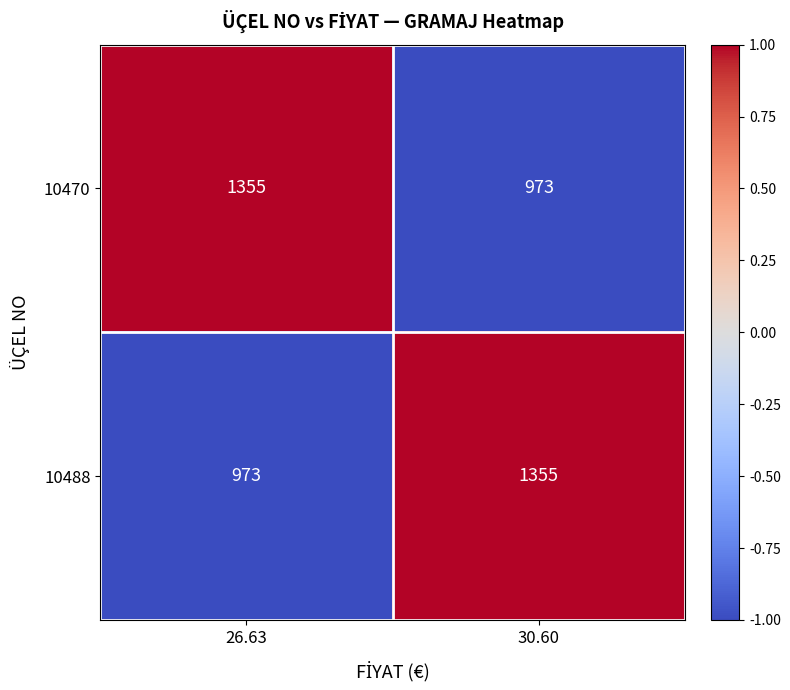

What is the total value across all series at 26.63?

2328